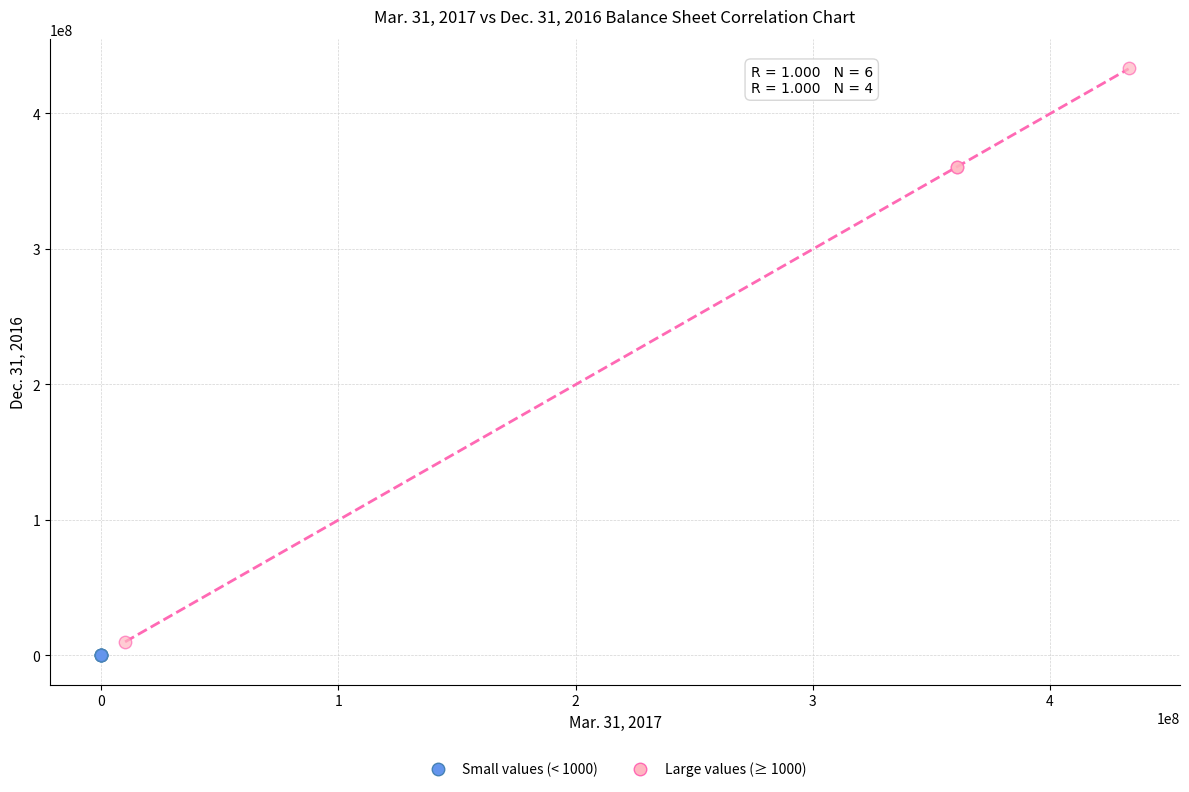

Which series has the widest spread of Y values?

Large values (≥ 1000)